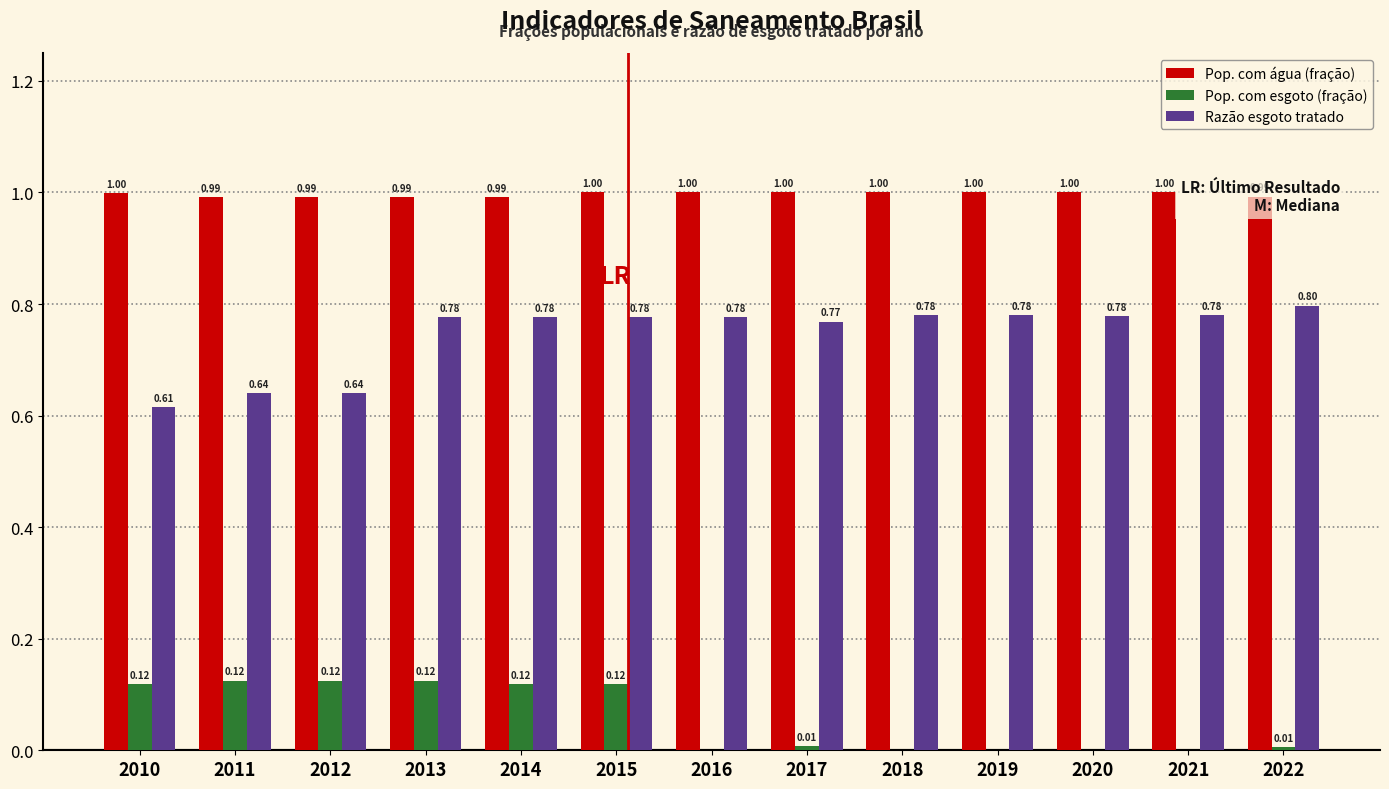

Which series changed the most between 2015 and 2018?

Pop. com esgoto (fração)